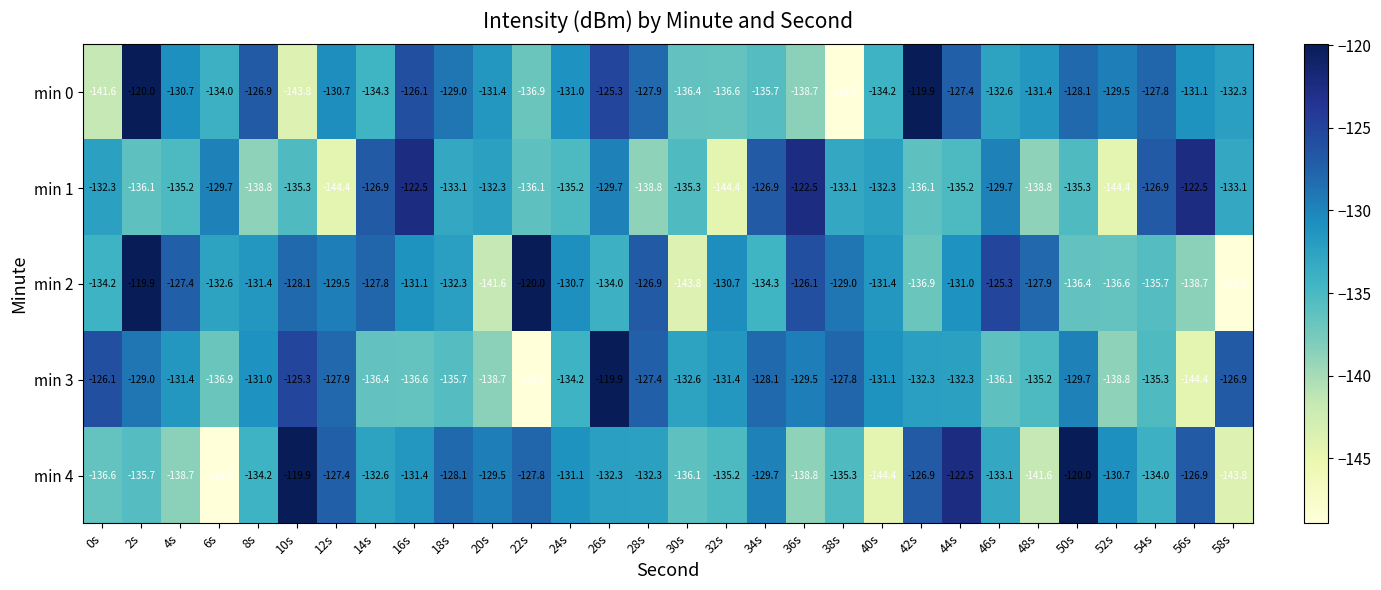

What is the approximate value of min 3 at 58s?

-126.9